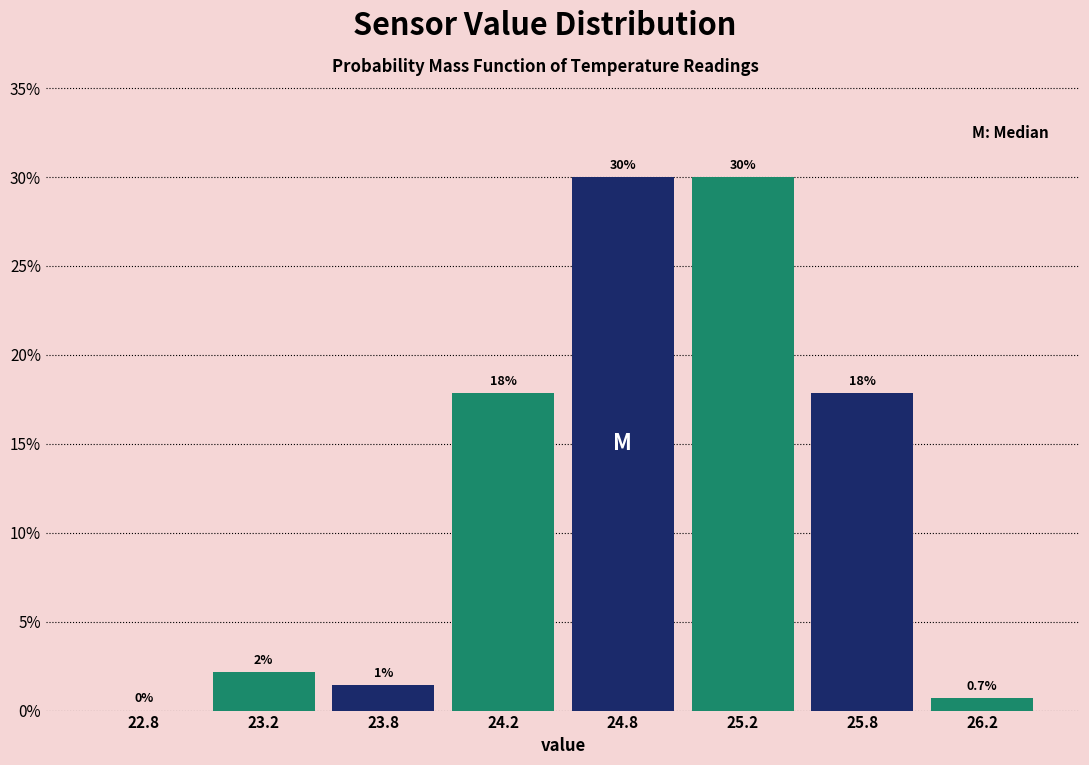

What is the maximum value shown in the chart?

30.0